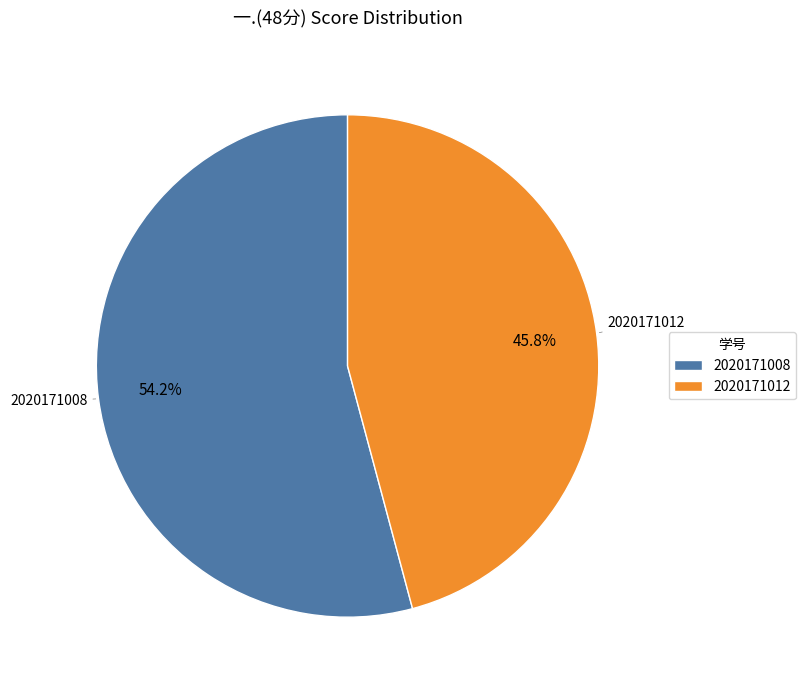

To the nearest percent, what percentage of the pie is 2020171008?

54%